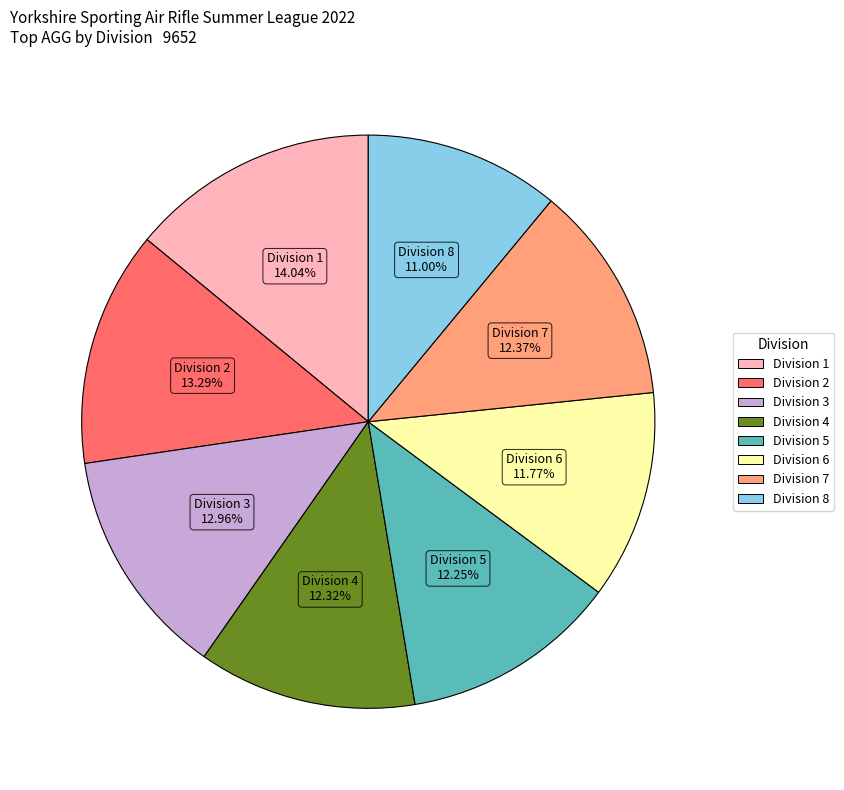

Which has a higher value, Division 4 or Division 8?

Division 4